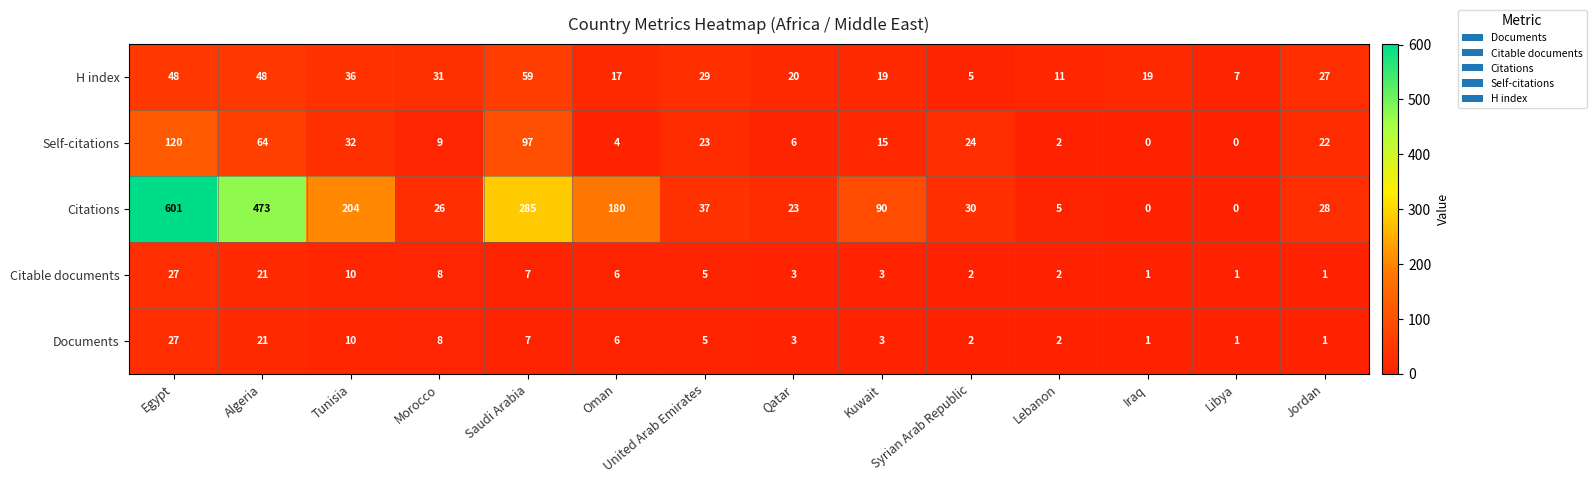

What is the sum of the Documents values at Syrian Arab Republic and Kuwait?

5